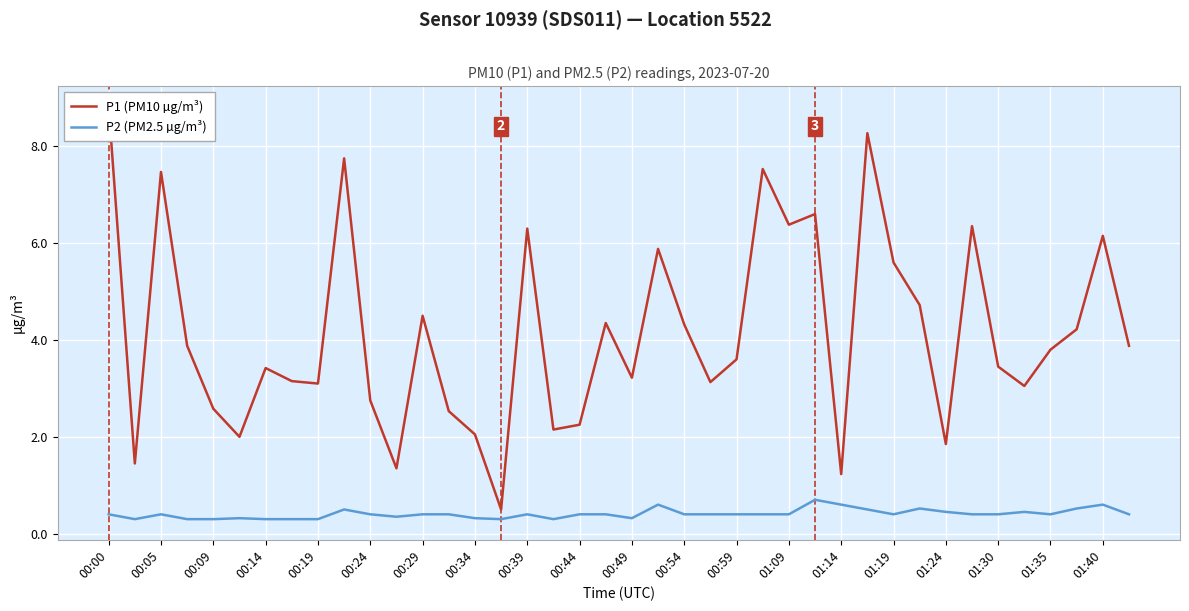

How many lines are shown in the chart?

2